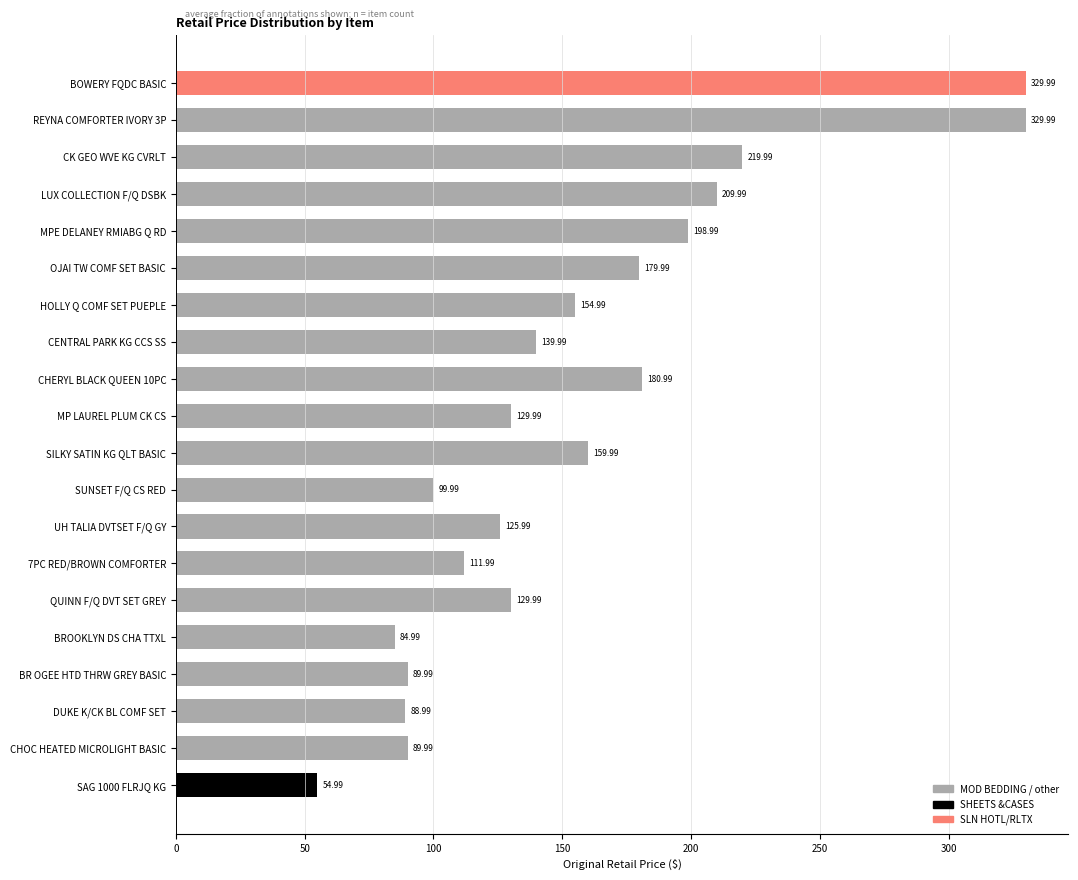

What is the difference between the maximum and second lowest values?

245.0